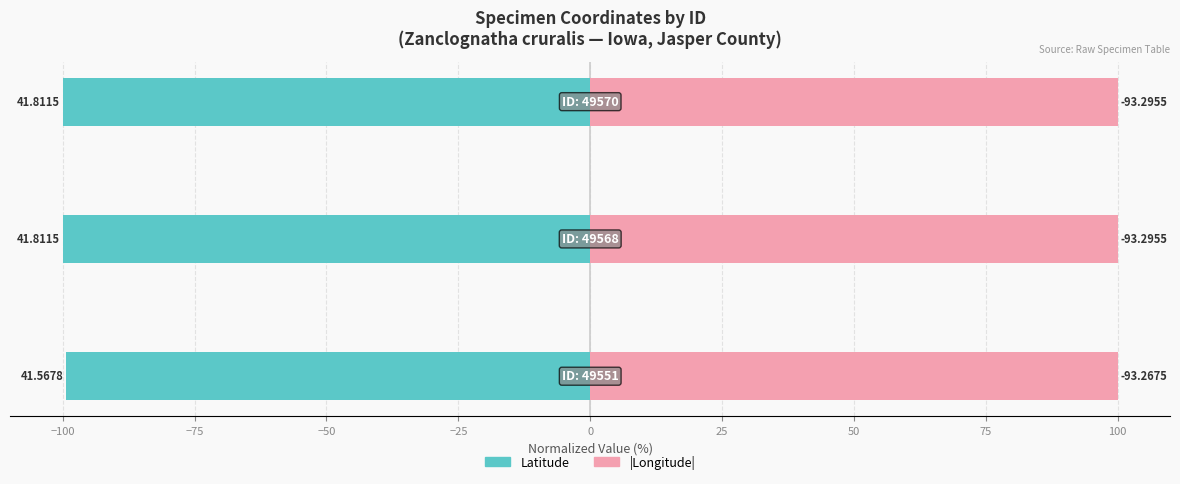

Which series has the largest total across all categories?

|Longitude|